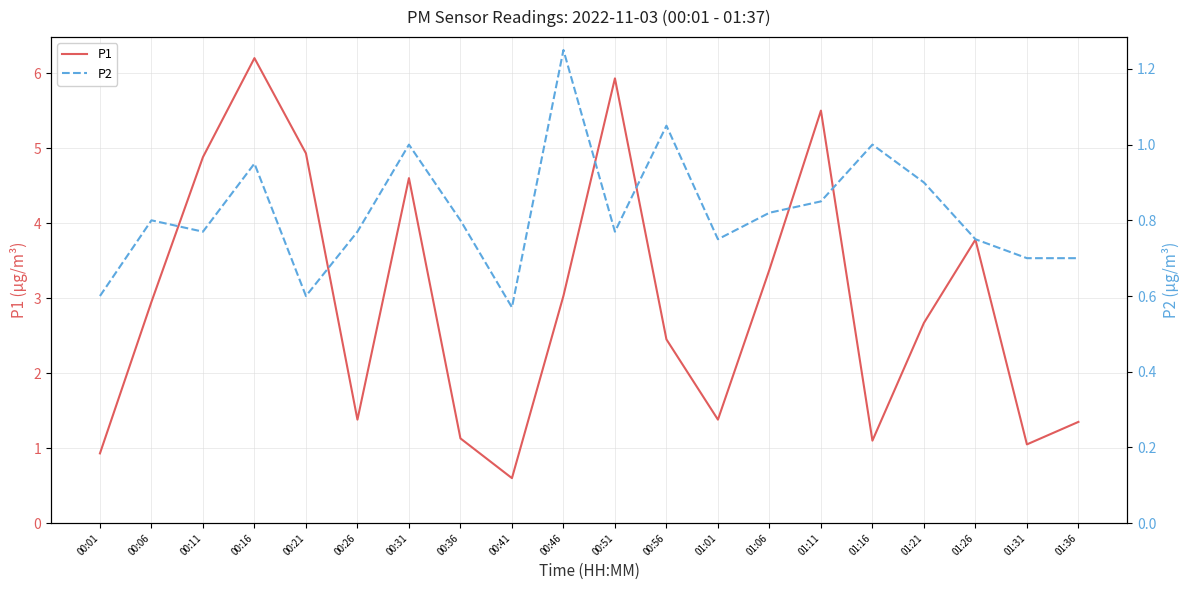

Which series has the largest range (max minus min)?

P1